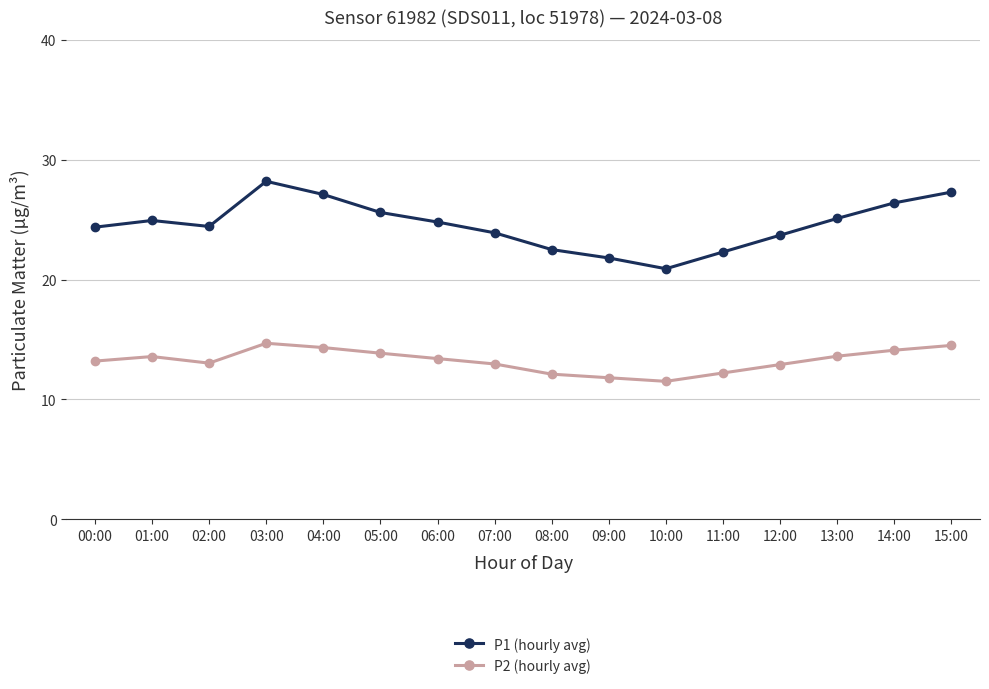

What are all the series names shown in the legend?

P1 (hourly avg), P2 (hourly avg)